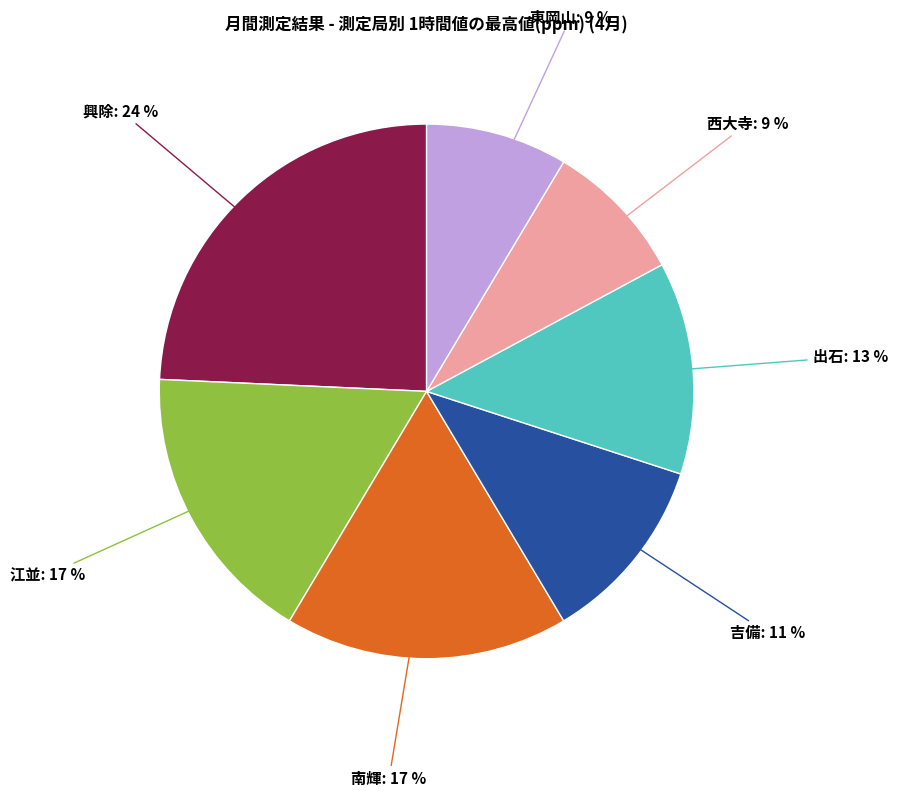

Is there any slice that represents more than half of the pie?

No